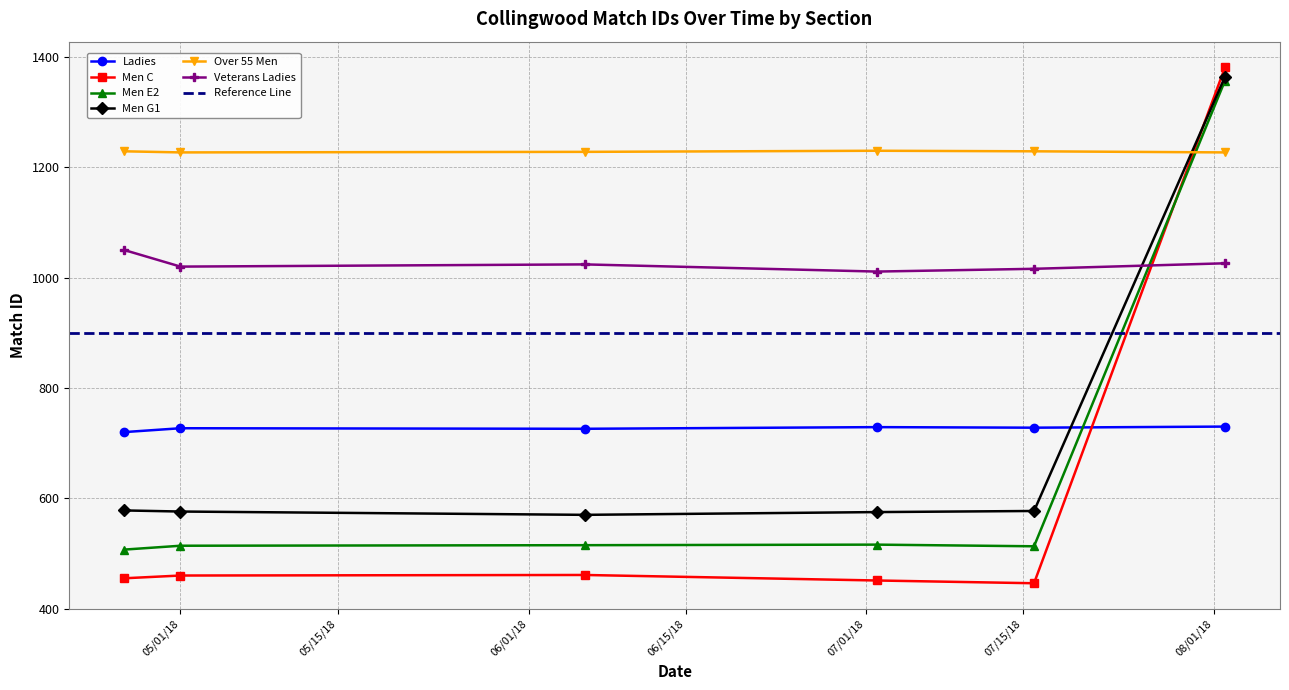

How many lines are shown in the chart?

6